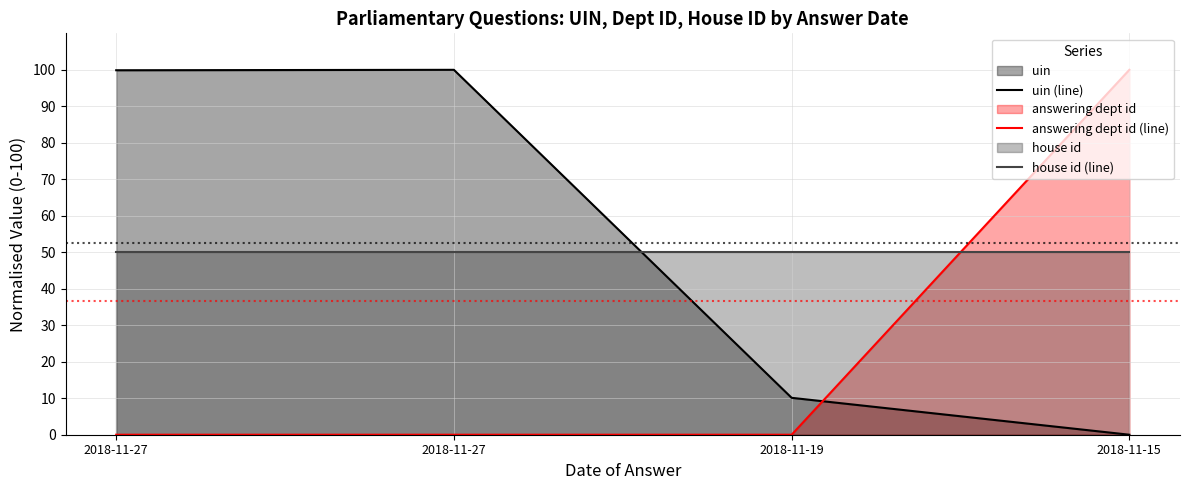

The value of uin (line) at 2018-11-27 is 99.9. True or false?

True